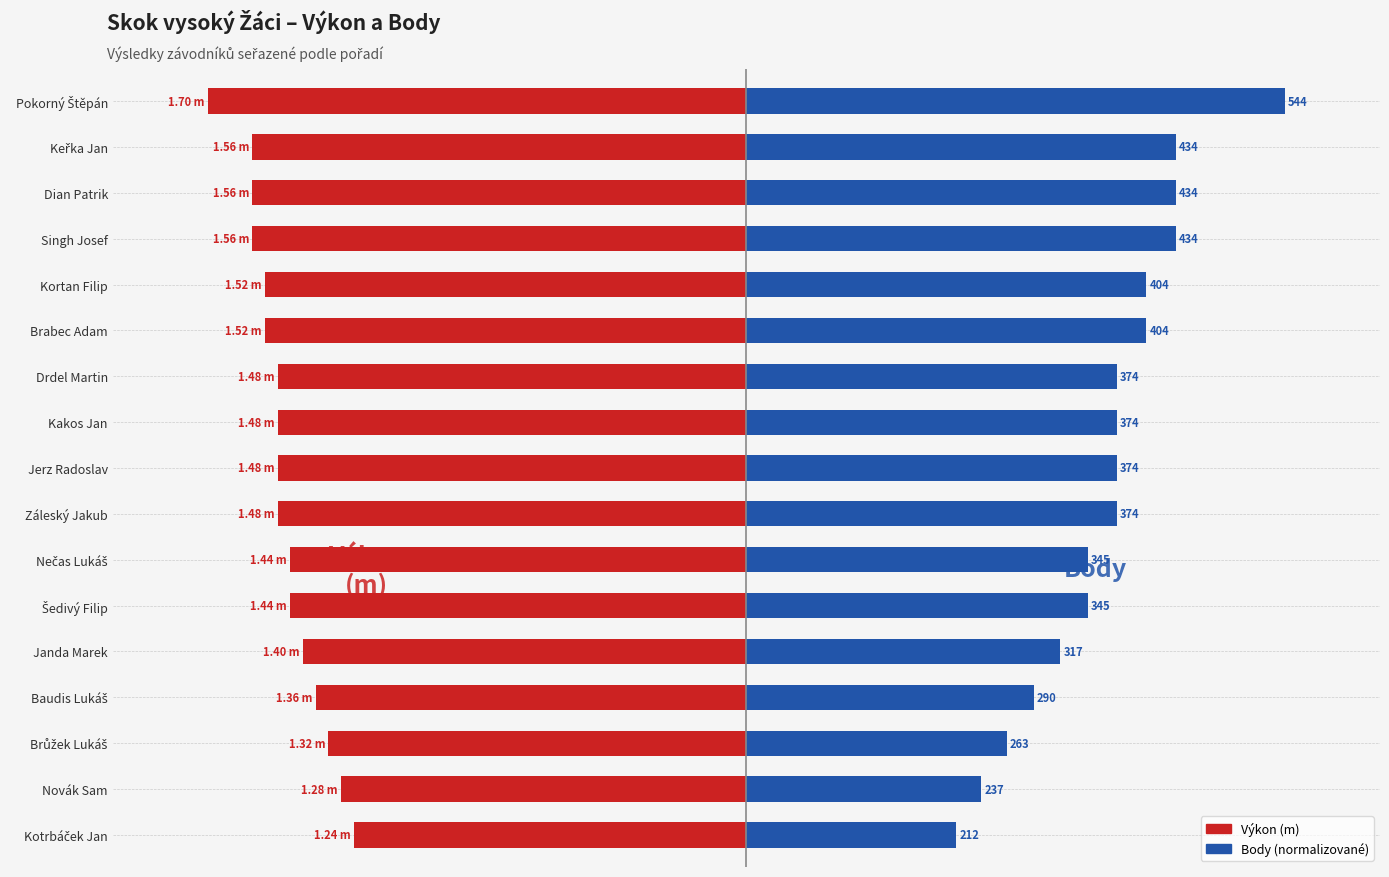

True or false: Body (norm.) has a value of 0.4 at Kortan Filip.

False